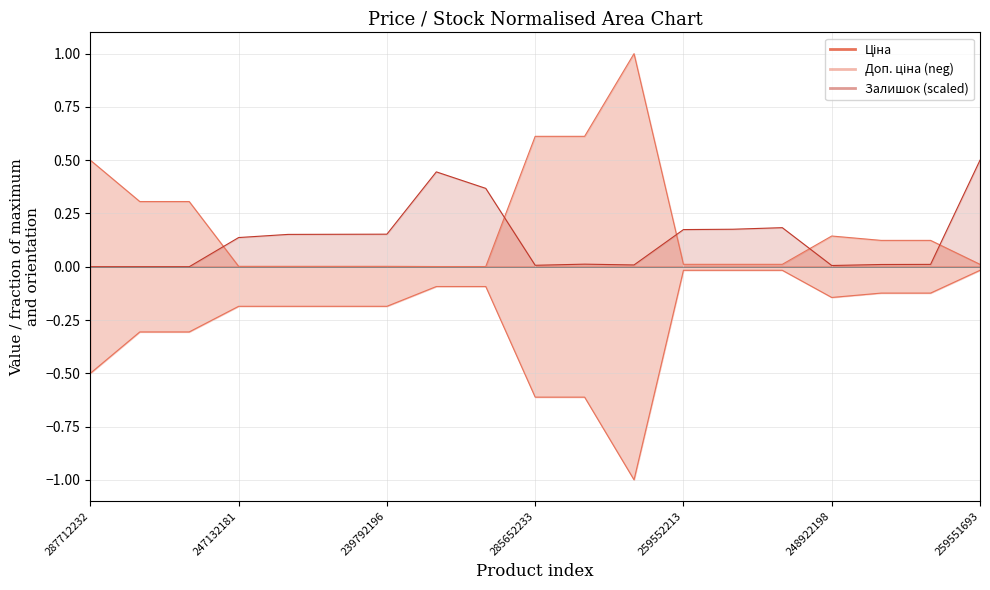

How many series are shown in this chart?

3